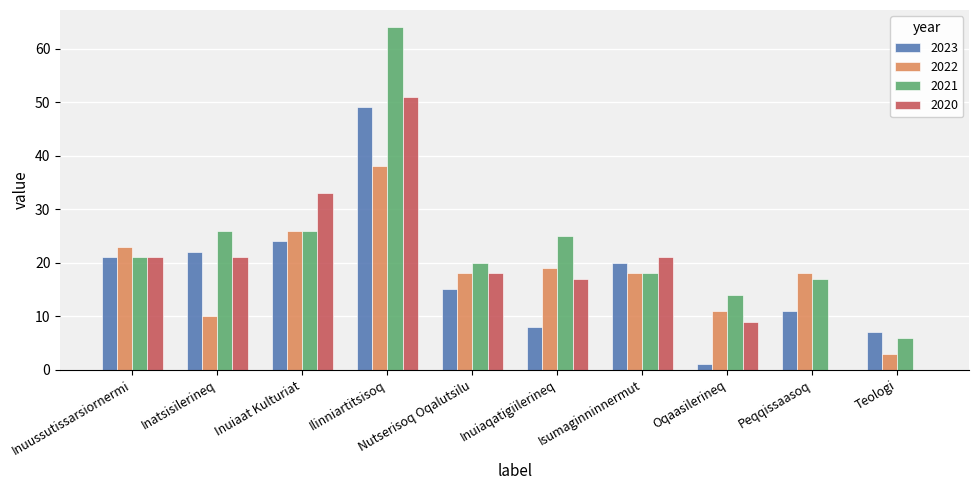

Reading left to right, list all the values displayed in this chart.

2023: 21	22	24	49	15	8	20	1	11	7
2022: 23	10	26	38	18	19	18	11	18	3
2021: 21	26	26	64	20	25	18	14	17	6
2020: 21	21	33	51	18	17	21	9	0	0